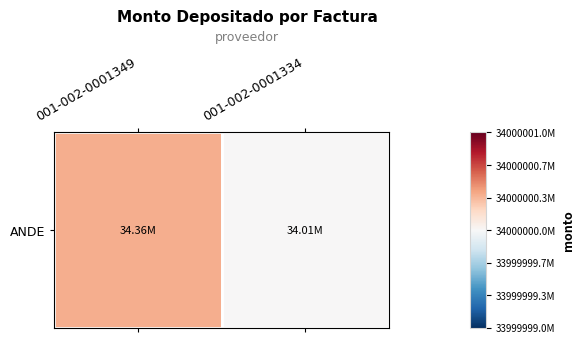

Is it true that the value at 001-002-0001349 is 0.4?

True